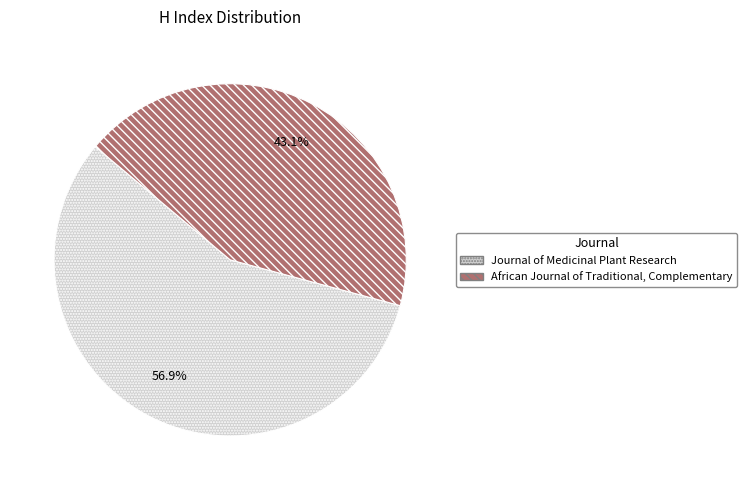

Between Journal of Medicinal Plant Research and African Journal of Traditional, Complementary, which is larger?

Journal of Medicinal Plant Research